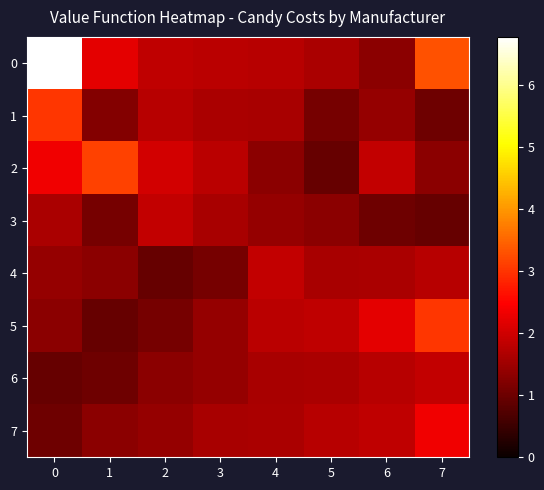

Reading left to right, list all the values displayed in this chart.

0: 0=6.8	1=2.2	2=1.8	3=1.8	4=1.8	5=1.6	6=1.3	7=3.3
1: 0=3.0	1=1.2	2=1.8	3=1.6	4=1.6	5=1.1	6=1.4	7=1.0
2: 0=2.3	1=3.1	2=2.0	3=1.8	4=1.3	5=0.9	6=1.9	7=1.3
3: 0=1.6	1=1.1	2=1.9	3=1.6	4=1.4	5=1.3	6=1.0	7=0.9
4: 0=1.4	1=1.3	2=0.9	3=1.1	4=1.9	5=1.6	6=1.6	7=1.8
5: 0=1.3	1=0.9	2=1.1	3=1.4	4=1.8	5=1.8	6=2.2	7=3.0
6: 0=0.9	1=1.0	2=1.3	3=1.4	4=1.6	5=1.6	6=1.8	7=1.9
7: 0=1.0	1=1.3	2=1.4	3=1.6	4=1.6	5=1.8	6=1.8	7=2.3